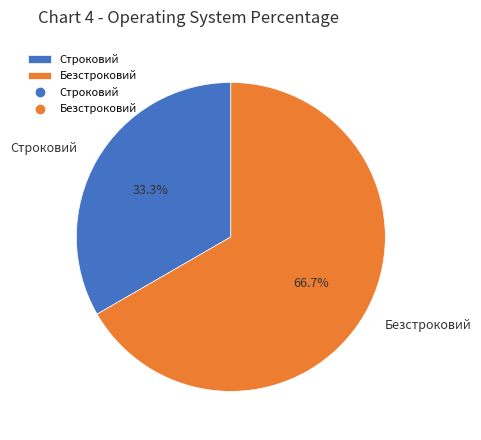

Which category has the smallest portion of the pie?

Строковий